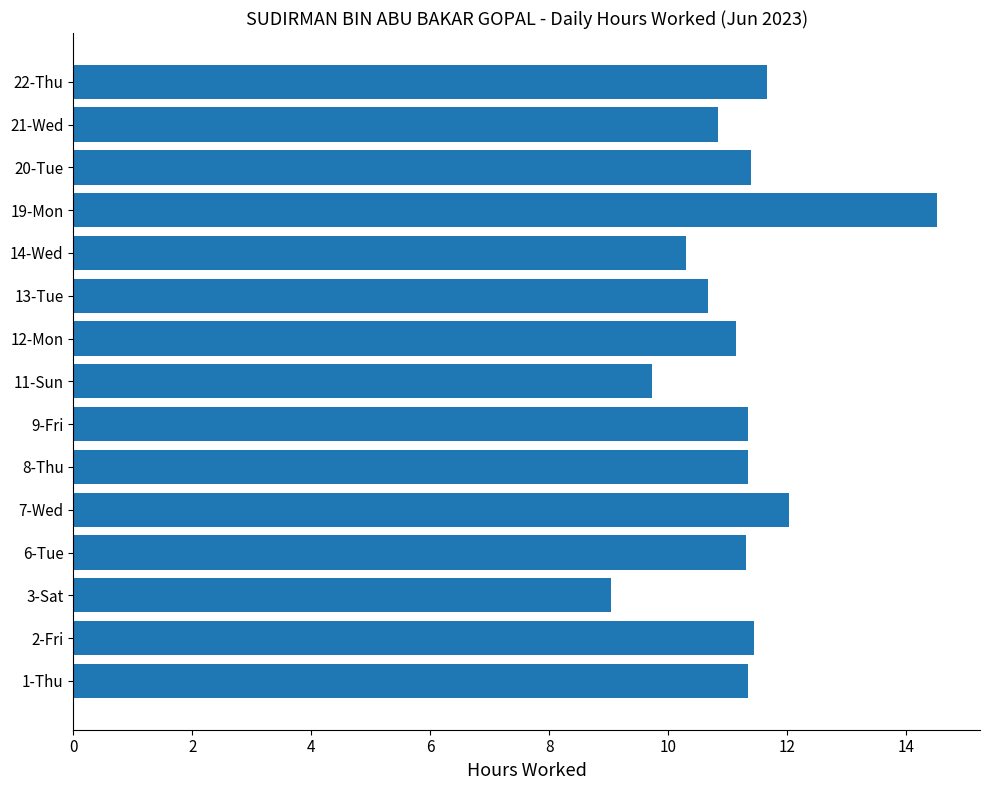

Does the chart contain any negative values?

No